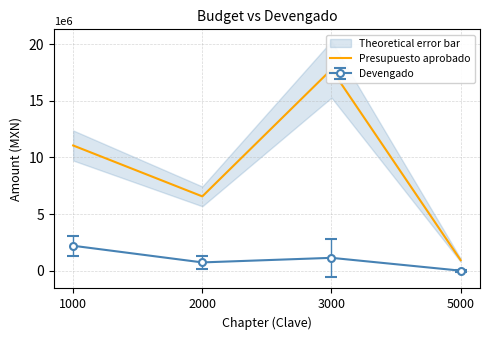

What is the maximum value shown in the chart?

17768491